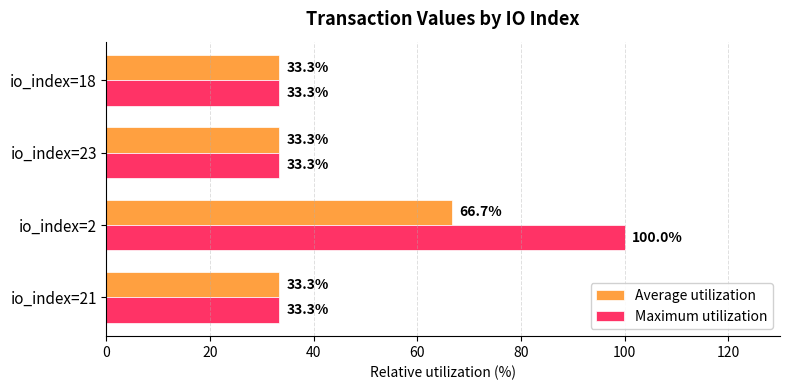

What is the minimum value shown in the chart?

33.3